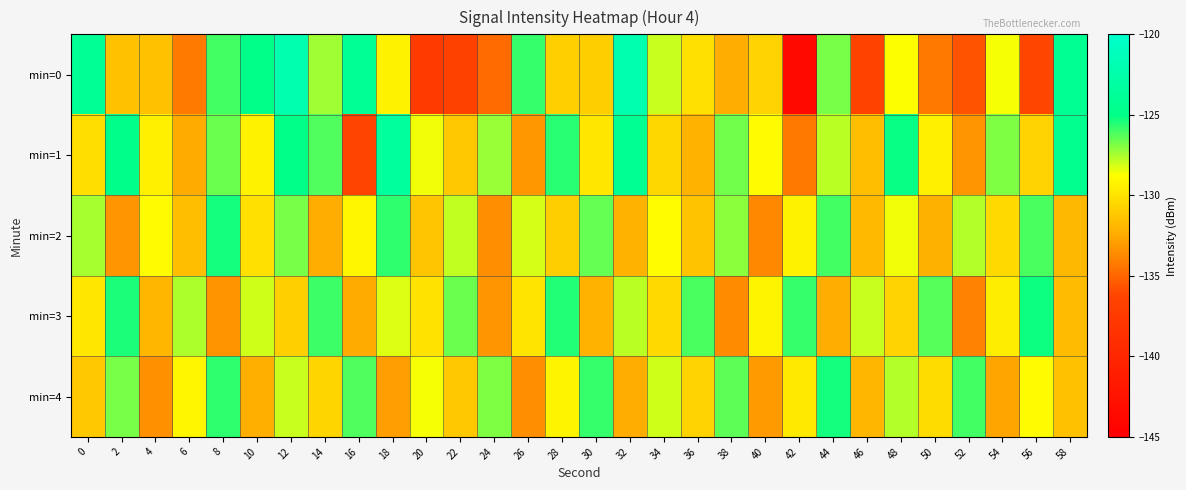

What is the difference between the highest and lowest values at 44?

7.1